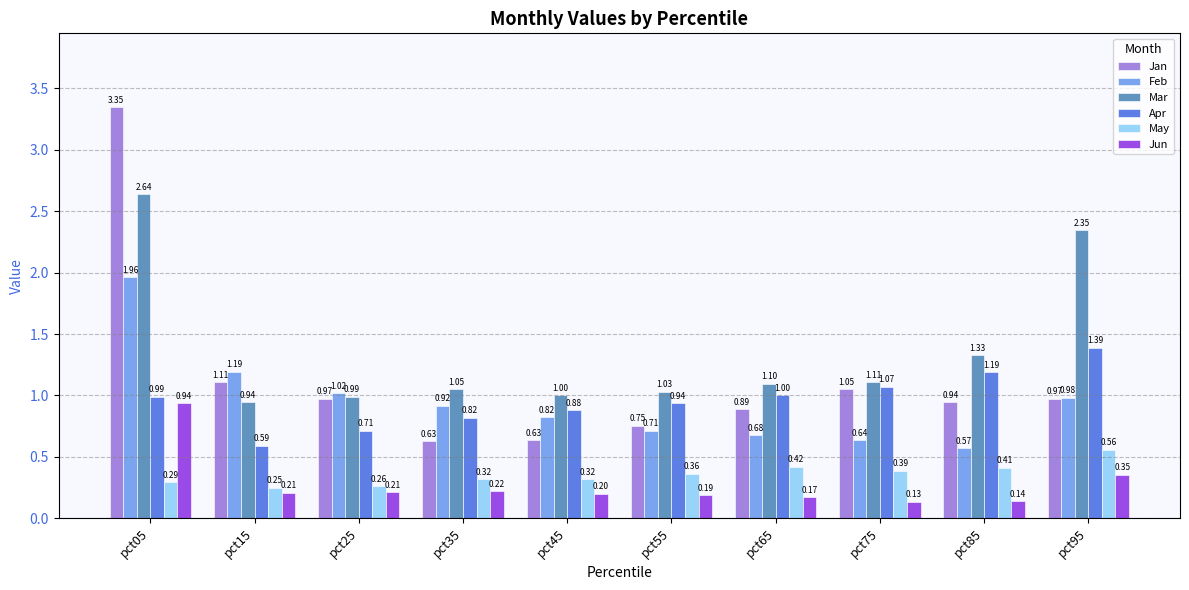

What is the difference between the second highest and second lowest values in the Jan series?

0.5